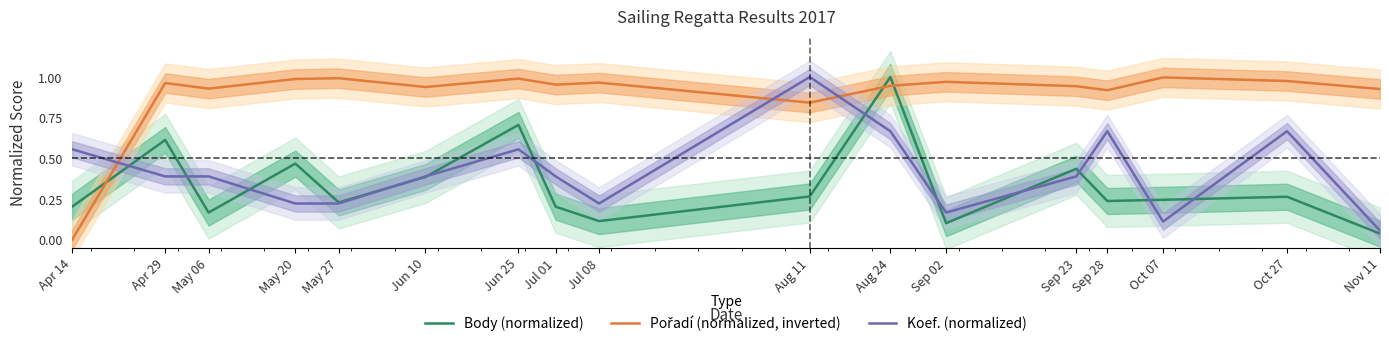

Rank the categories by Body (normalized) value from highest to lowest.

Aug 24, Jun 25, Apr 29, May 20, Sep 23, Jun 10, Aug 11, Oct 27, Oct 07, Sep 28, May 27, Apr 14, Jul 01, May 06, Jul 08, Sep 02, Nov 11